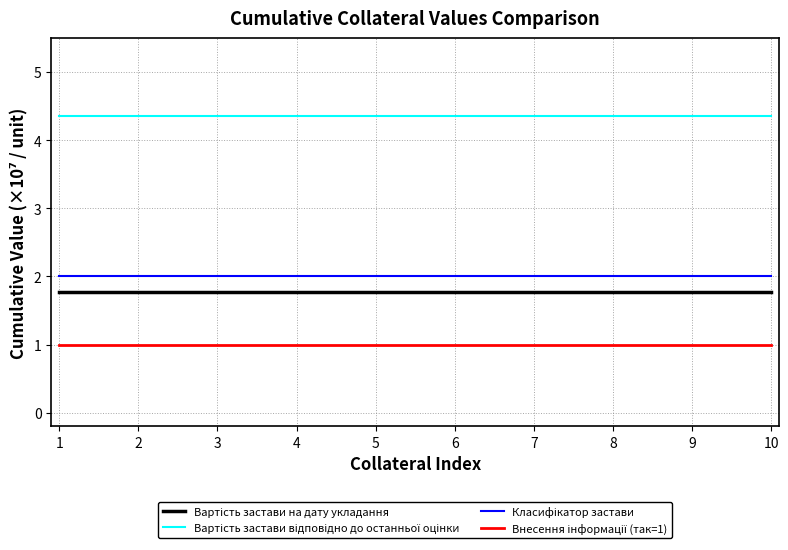

What is the total value across all series at 10?

9.1